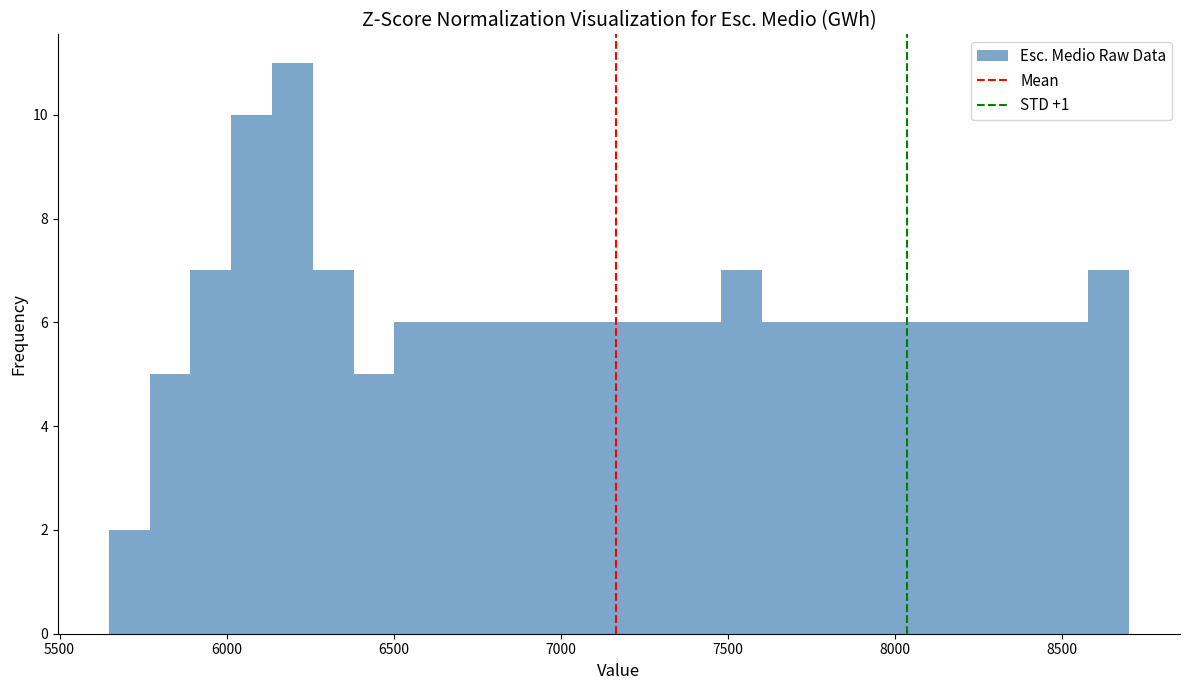

Around what value on the x-axis is the tallest bar? Give the approximate position of its centre, as read against the axis.

6200